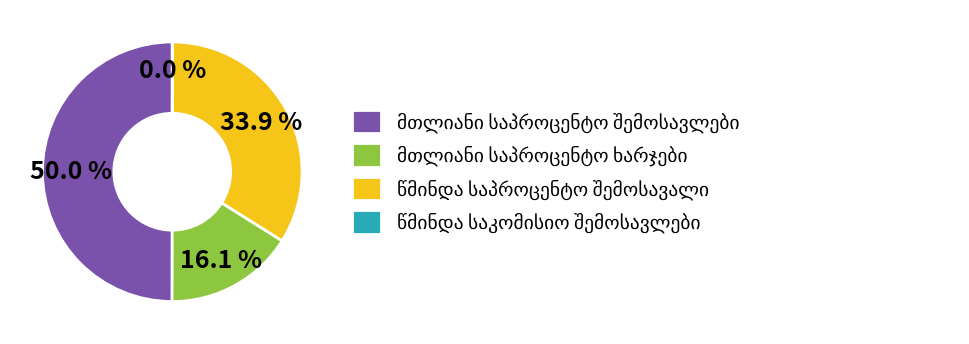

Which category has the biggest portion of the pie?

მთლიანი საპროცენტო შემოსავლები